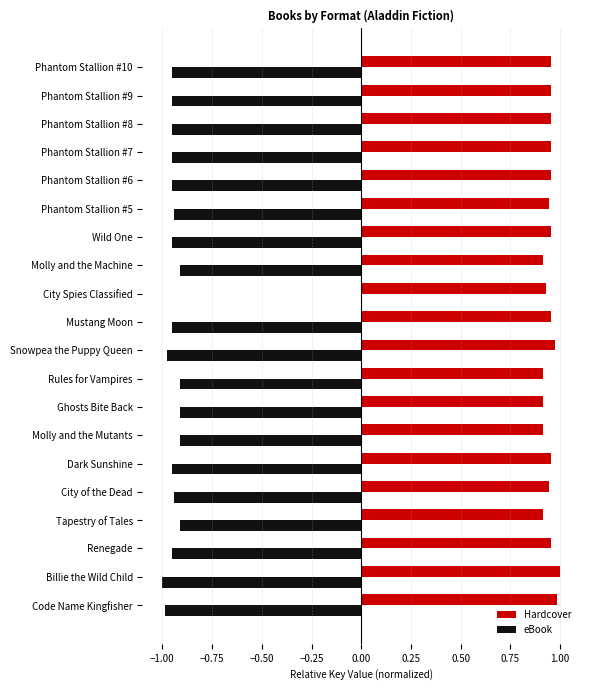

True or false: Hardcover has a value of 1.6 at Billie the Wild Child.

False